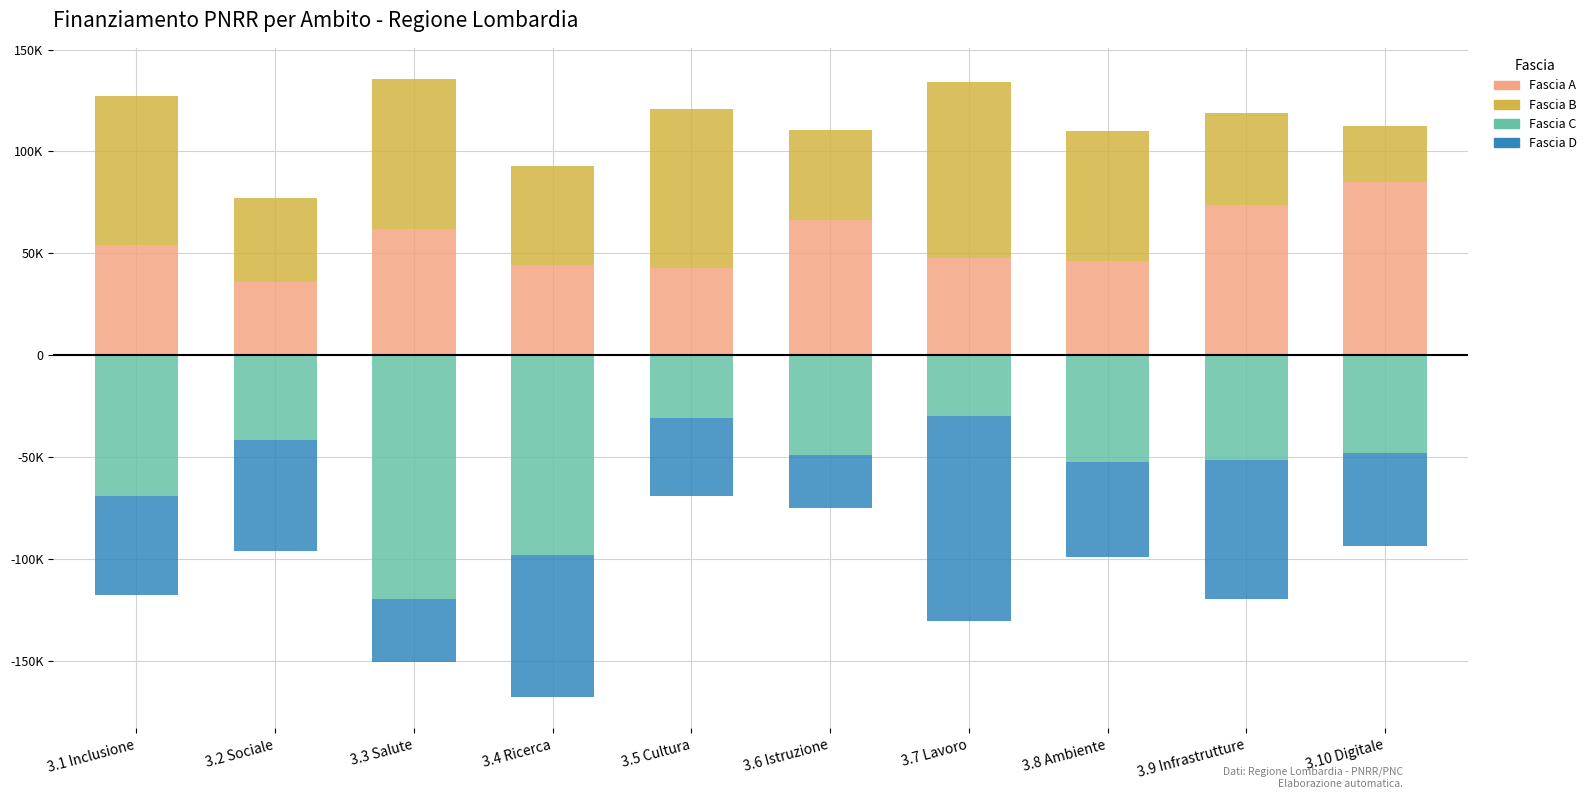

What is the label of the 1st bar from the left?

3.1 Inclusione